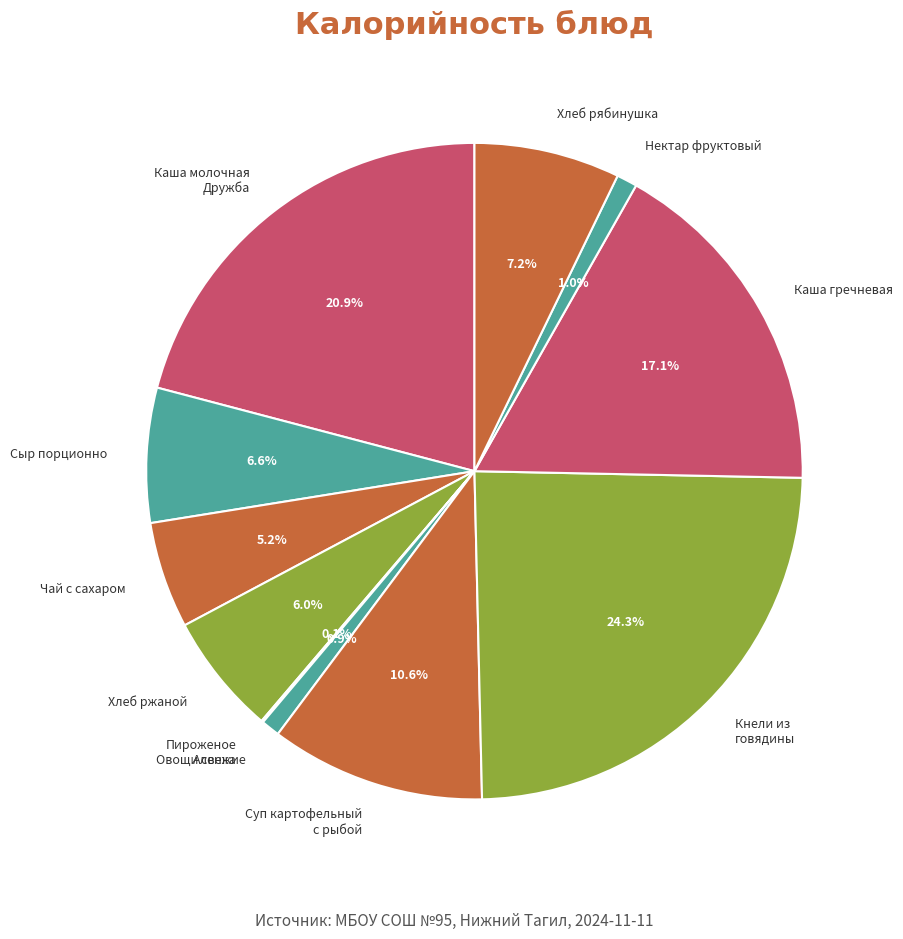

To the nearest percent, what is the combined percentage of Чай с сахаром and Кнели из говядины?

30%